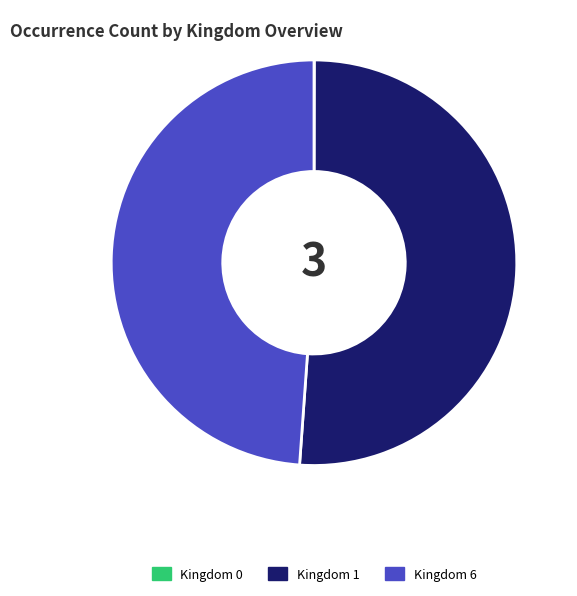

Which slice is the largest?

Kingdom 1